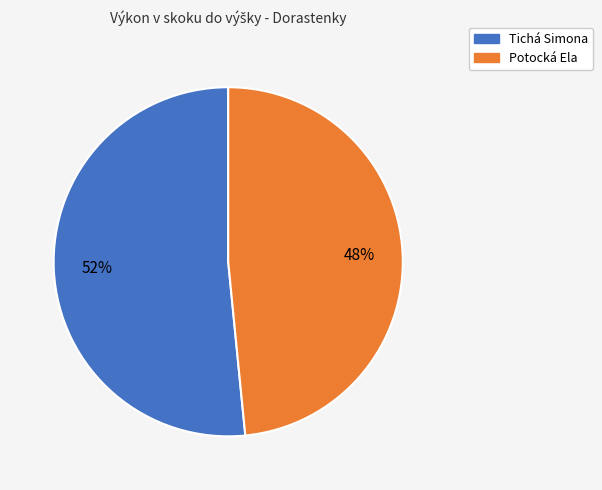

How many segments does this pie chart have?

2